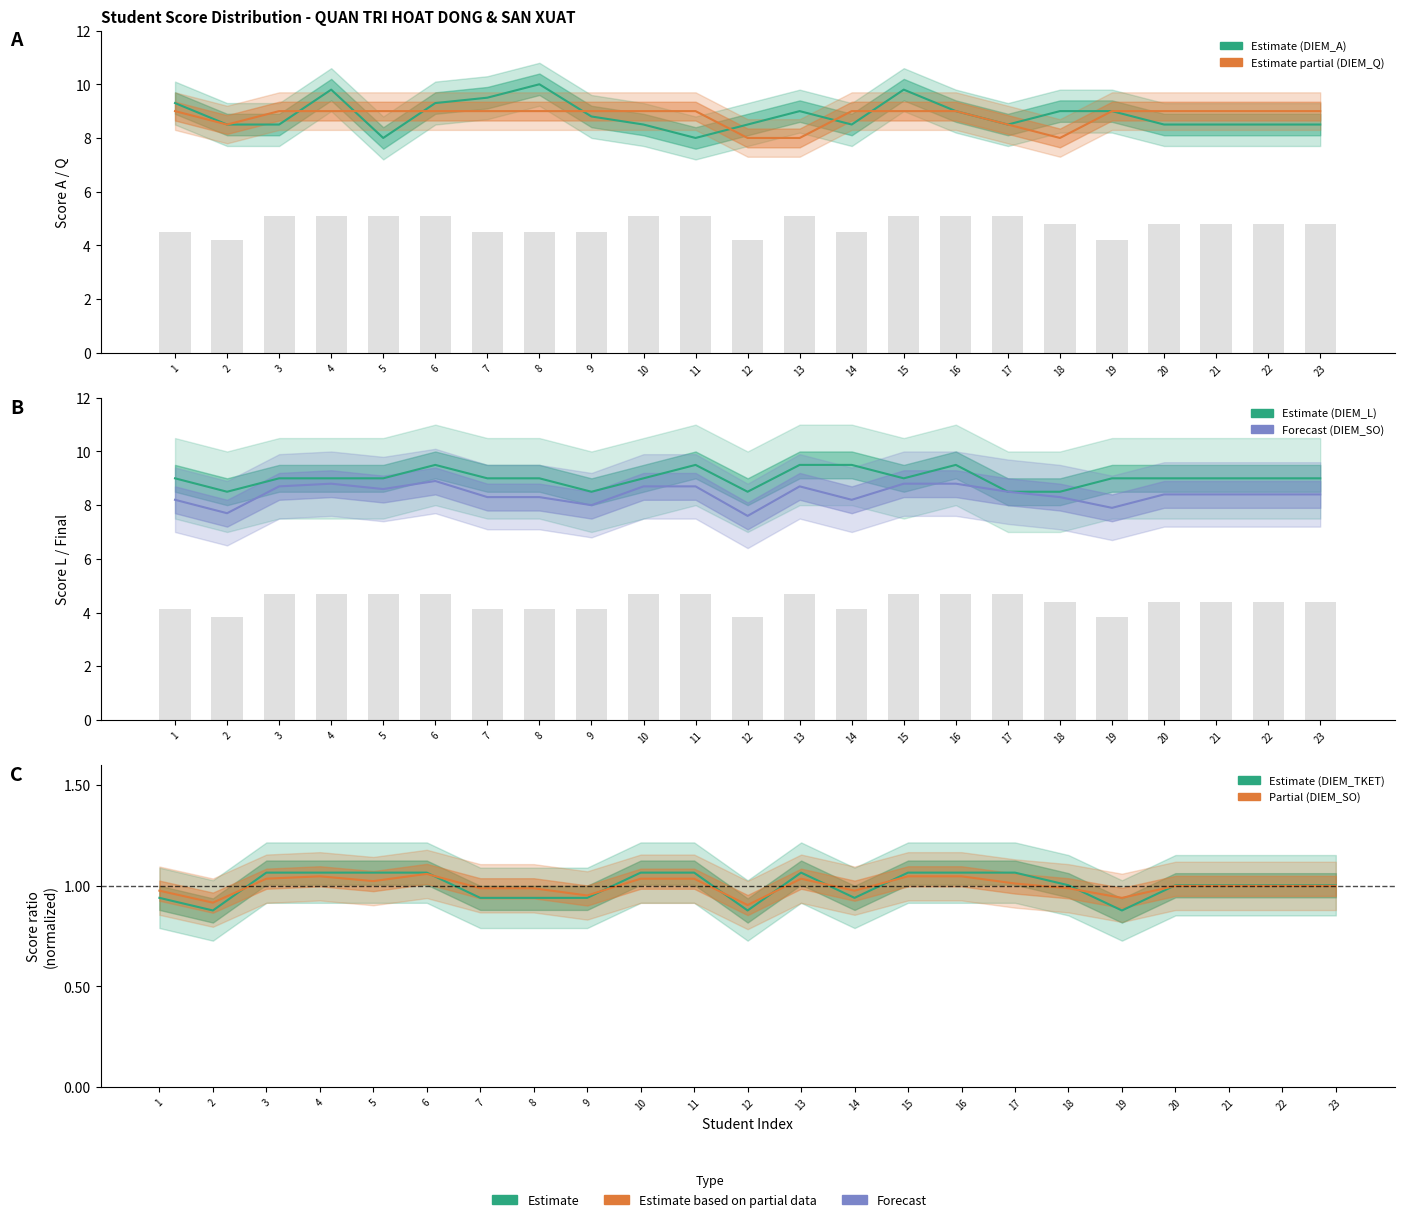

Which series has the largest total across all categories?

DIEM_L (Estimate)